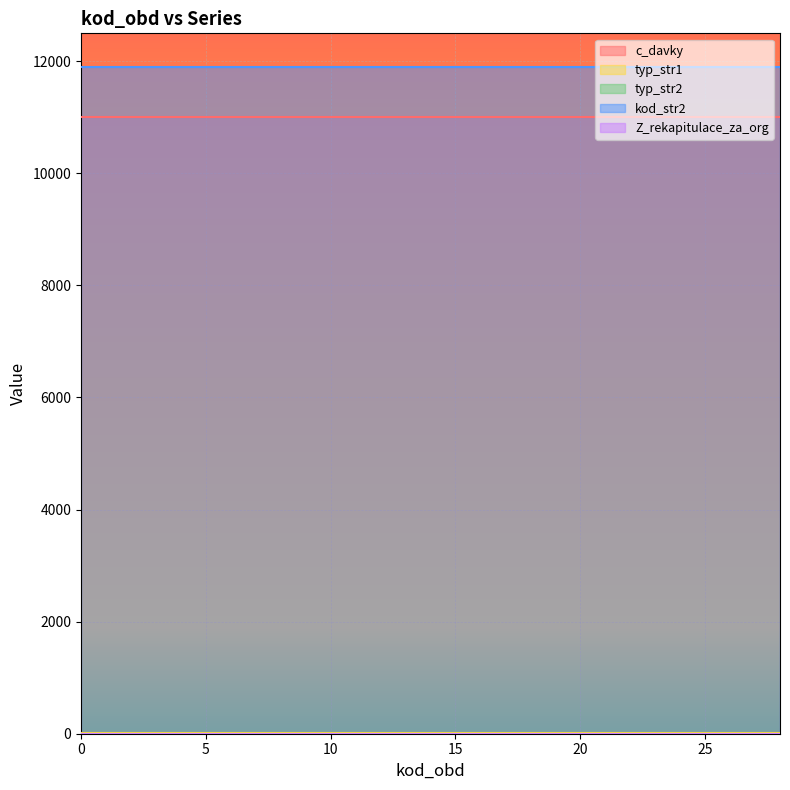

Reading left to right, extract all data points from this chart.

c_davky: 11003	11003	11003	11003	11003	11003	11003	11003	11003	11003	11003	11003	11003	11003	11003	11003	11003	11003	11003	11003	11003	11003	11003	11003	11003	11003	11003	11003	11003
typ_str1: 12	12	12	12	12	12	12	12	12	12	12	12	12	12	12	12	12	12	12	12	12	12	12	12	12	12	12	12	12
typ_str2: 1	1	1	1	1	1	1	1	1	1	1	1	1	1	1	1	1	1	1	1	1	1	1	1	1	1	1	1	1
kod_str2: 11900	11900	11900	11900	11900	11900	11900	11900	11900	11900	11900	11900	11900	11900	11900	11900	11900	11900	11900	11900	11900	11900	11900	11900	11900	11900	11900	11900	11900
Z_rekapitulace_za_org: 0	0	0	0	0	0	0	0	0	0	0	0	0	0	0	0	0	0	0	0	0	0	0	0	0	0	0	0	0